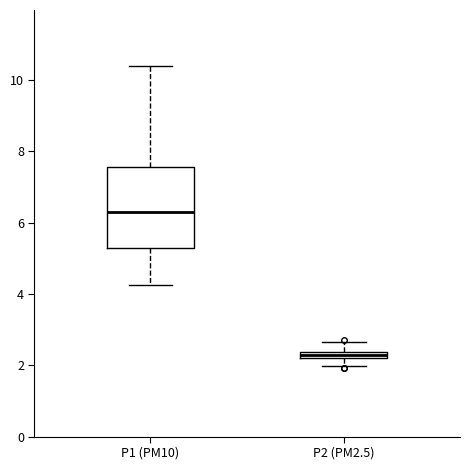

Which box is the tallest, from its lower edge to its upper edge?

P1 (PM10)